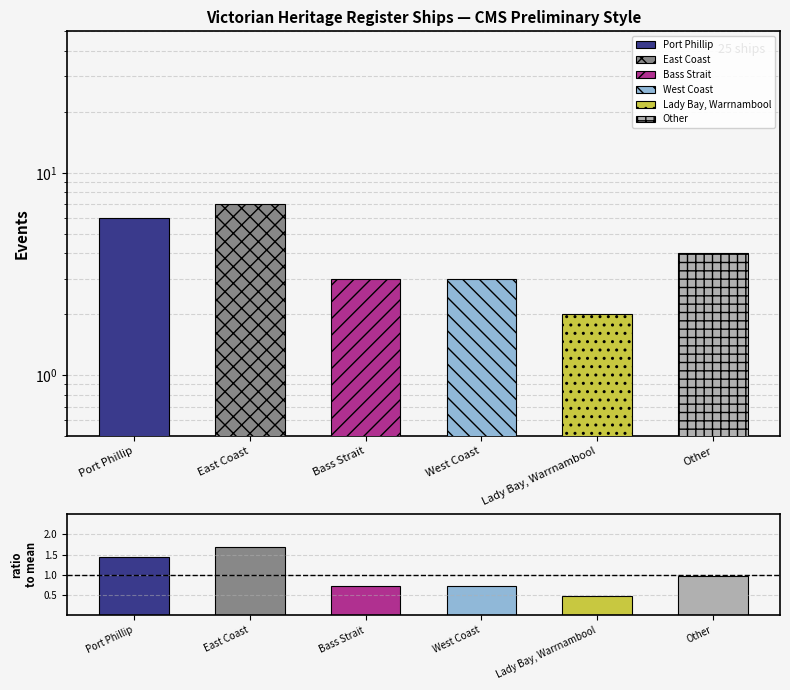

What position from the right is Lady Bay, Warrnambool?

2